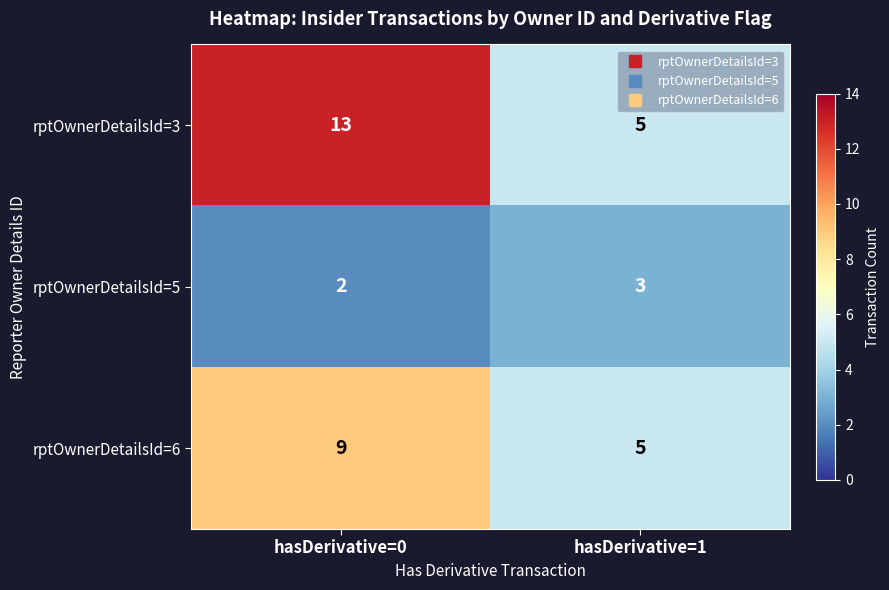

Rank the series by their maximum value, from lowest to highest.

rptOwnerDetailsId=5, rptOwnerDetailsId=6, rptOwnerDetailsId=3